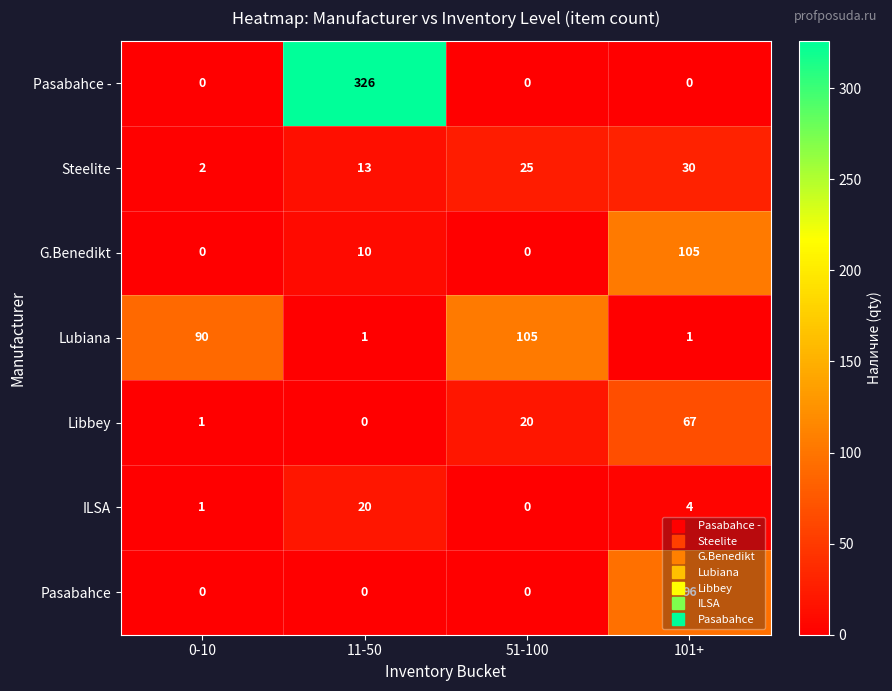

What is the difference between the second highest and minimum values in the ILSA series?

4